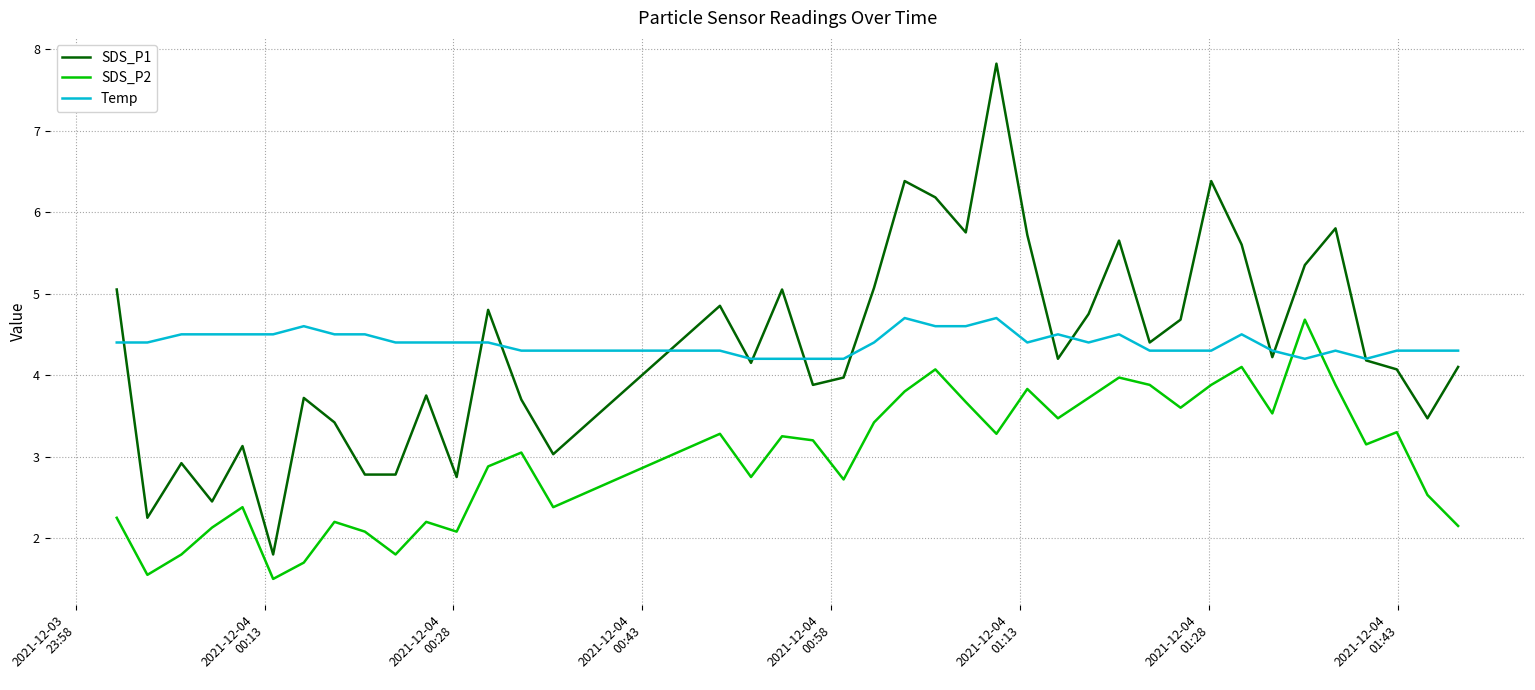

How many lines are shown in the chart?

3